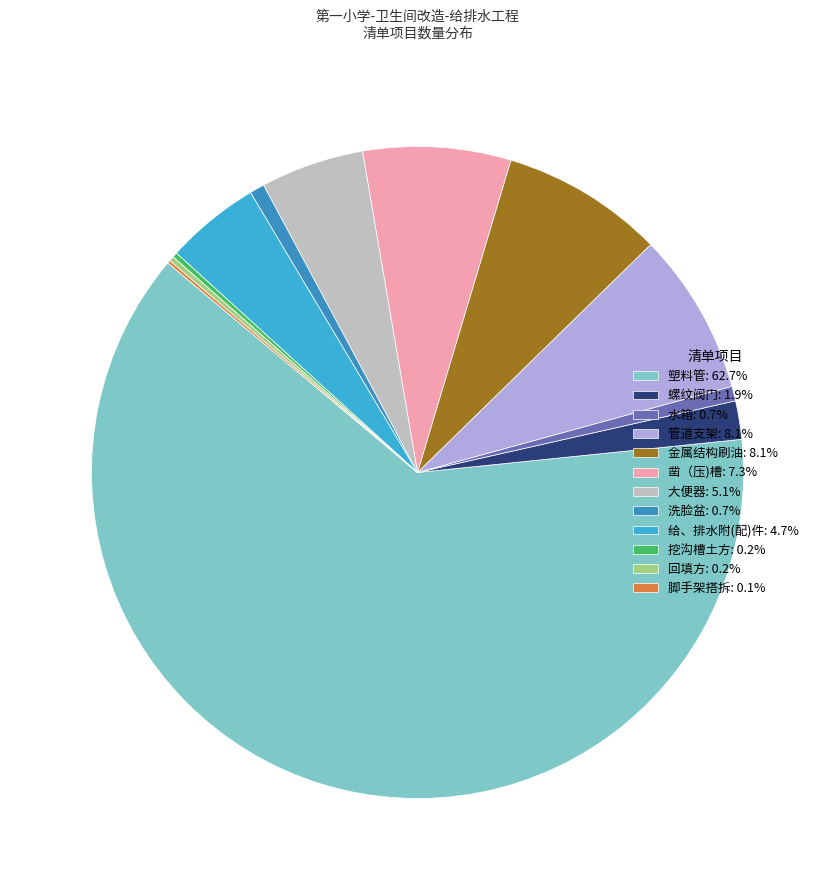

Is the sum of 凿（压)槽: 7.3% and 水箱: 0.7% greater than half?

No